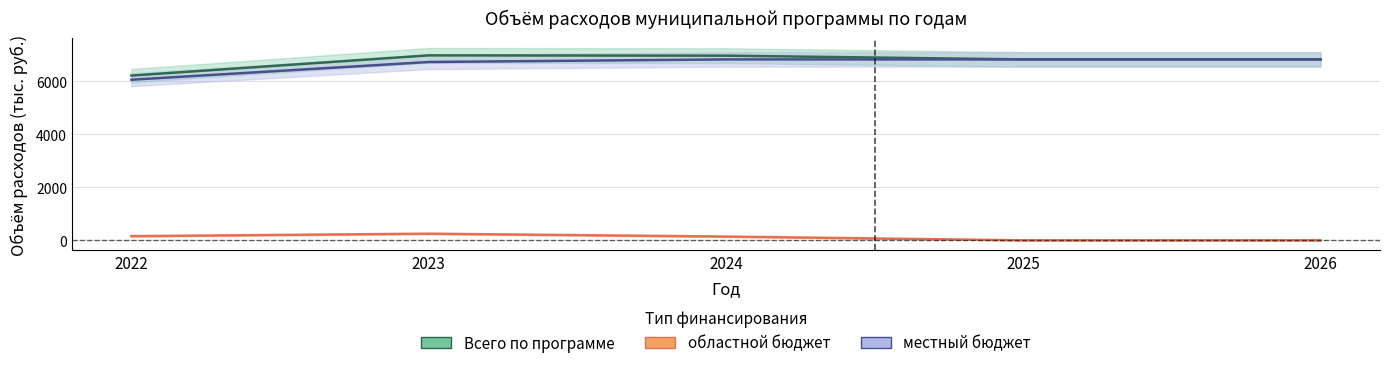

What is the difference between the областной бюджет values at 2023 and 2022?

93.5